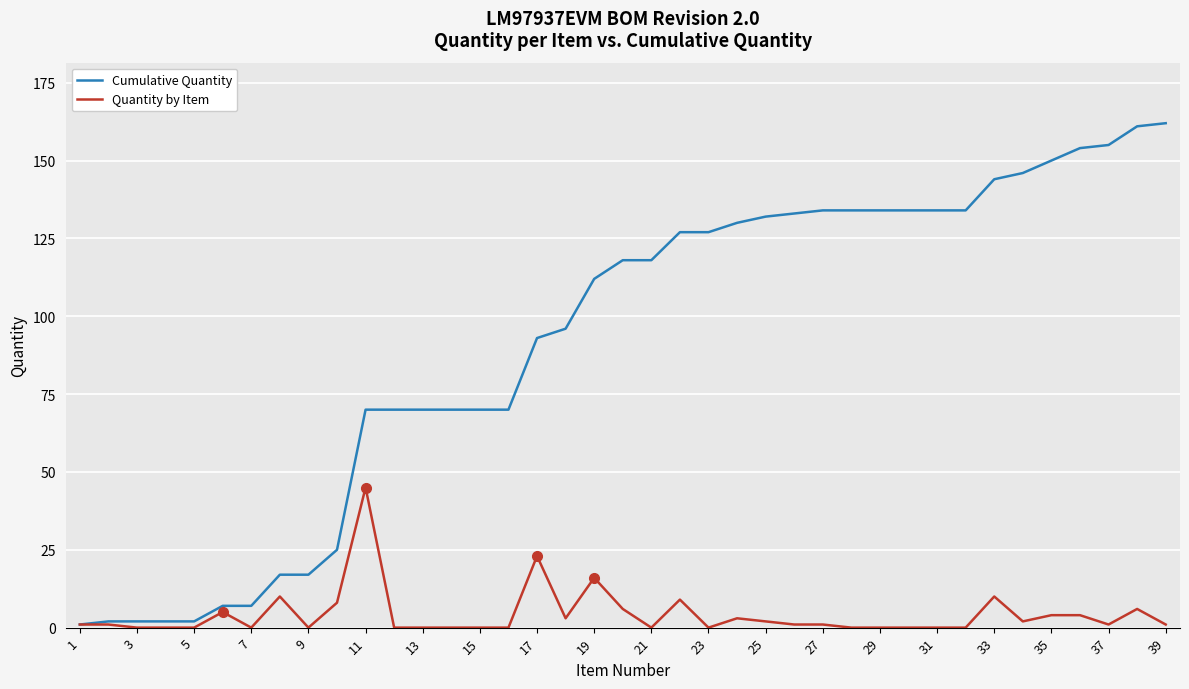

What is the sum of all Quantity by Item values?

162